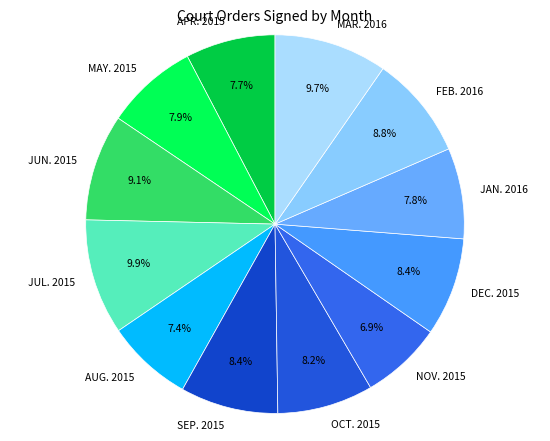

Do AUG. 2015 and SEP. 2015 together represent more than half of the pie?

No